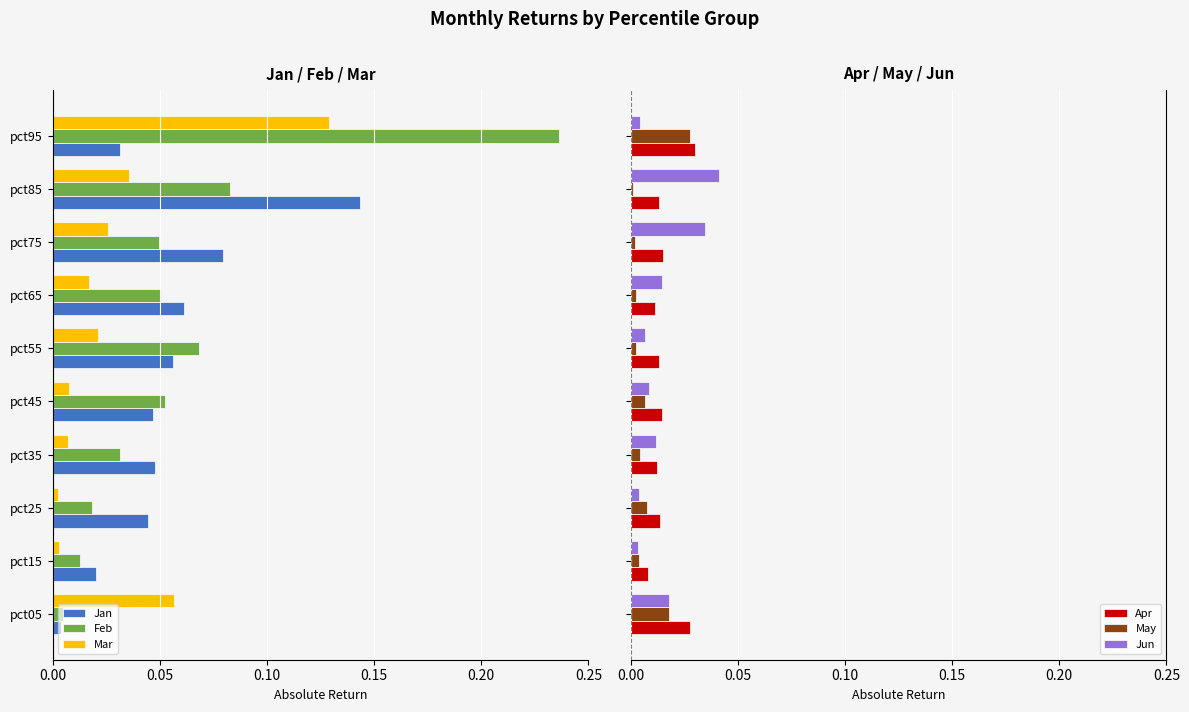

Is it true that Mar equals 0.1 at pct85?

False